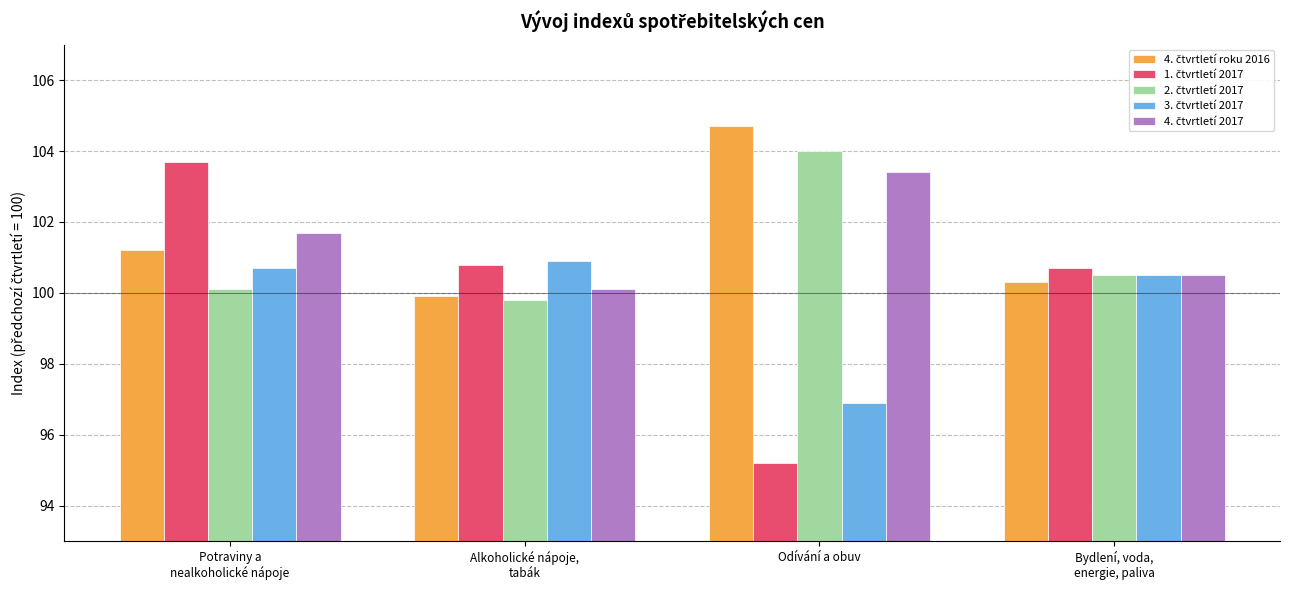

Which category has the highest value across all series?

Odívání a obuv